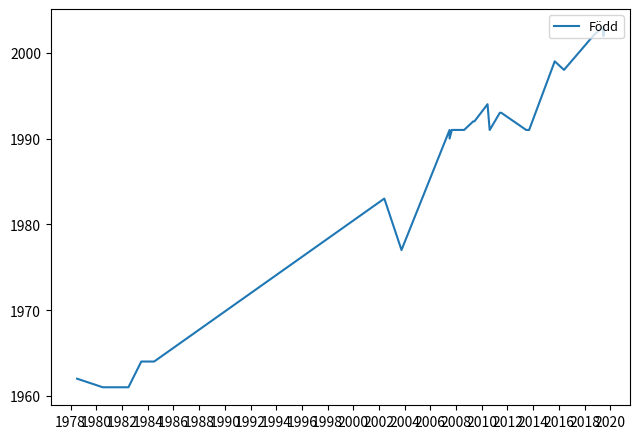

Count the number of categories in the chart.

35